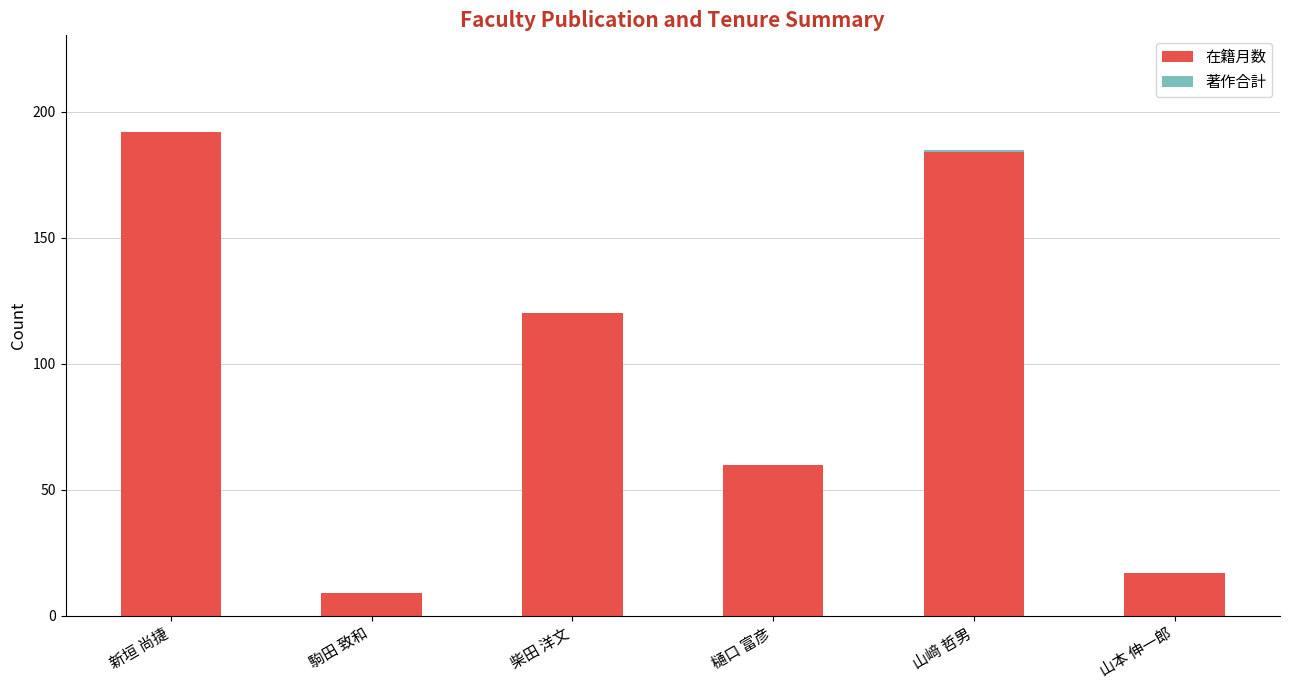

Are the bars grouped side by side (vs. stacked)?

No